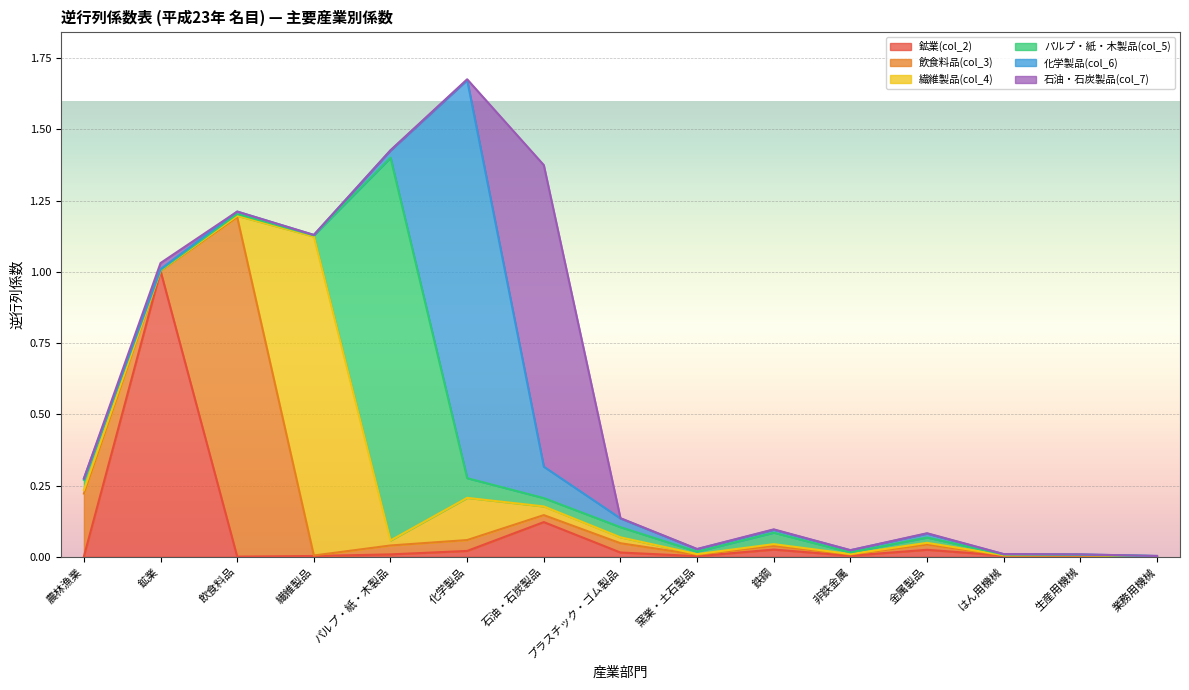

Rank the categories by 化学製品(col_6) value from lowest to highest.

業務用機械, はん用機械, 繊維製品, 生産用機械, 鉱業, 農林漁業, 非鉄金属, 飲食料品, 窯業・土石製品, 鉄鋼, 金属製品, パルプ・紙・木製品, プラスチック・ゴム製品, 石油・石炭製品, 化学製品